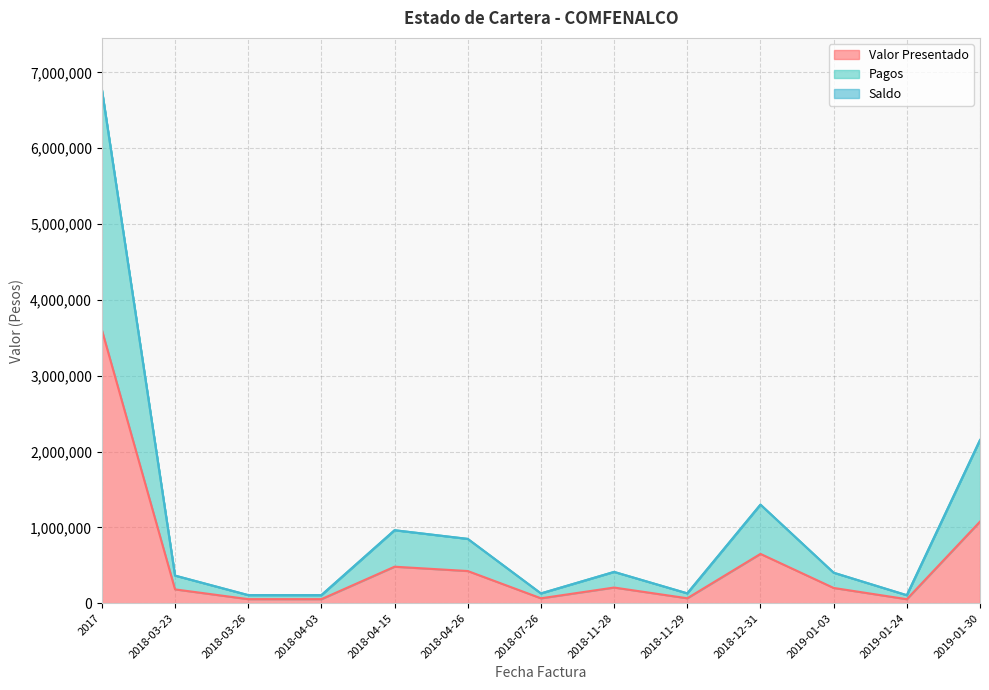

The value of Valor Presentado at 2018-04-26 is 423899. True or false?

True